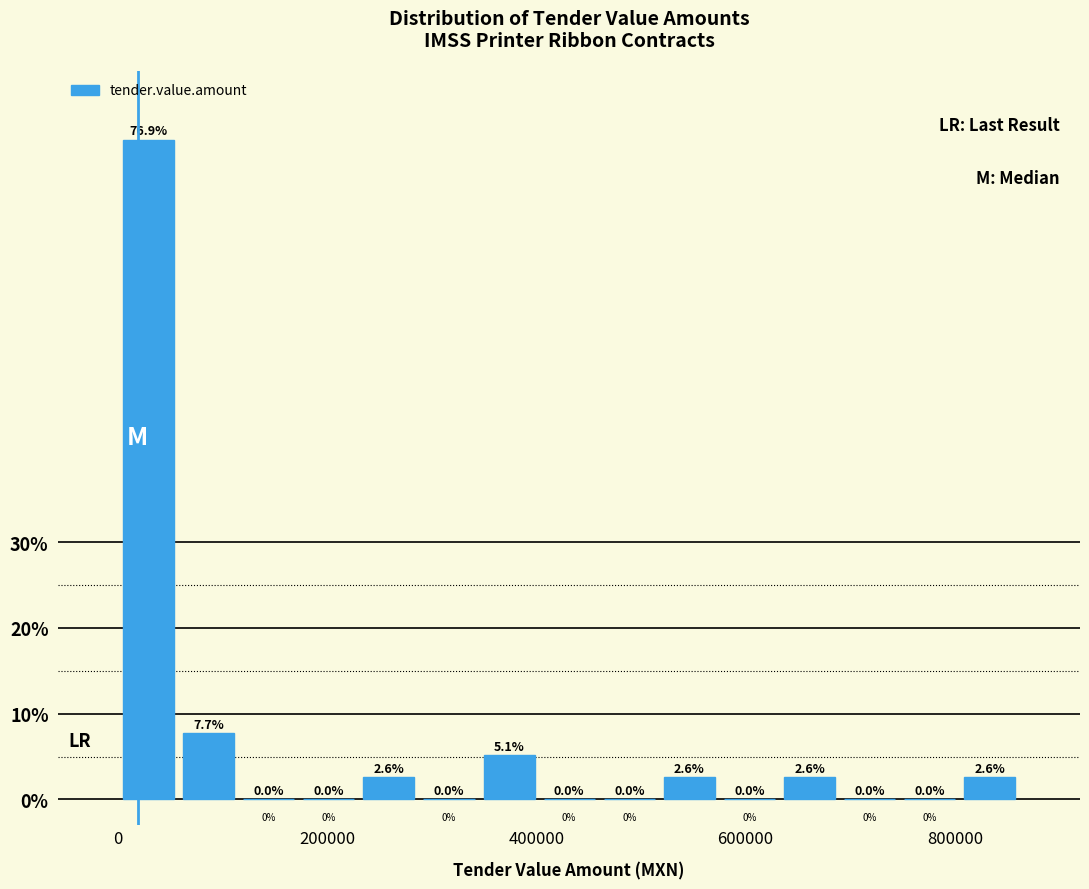

Around what value on the x-axis is the tallest bar? Give the approximate position of its centre, as read against the axis.

20000